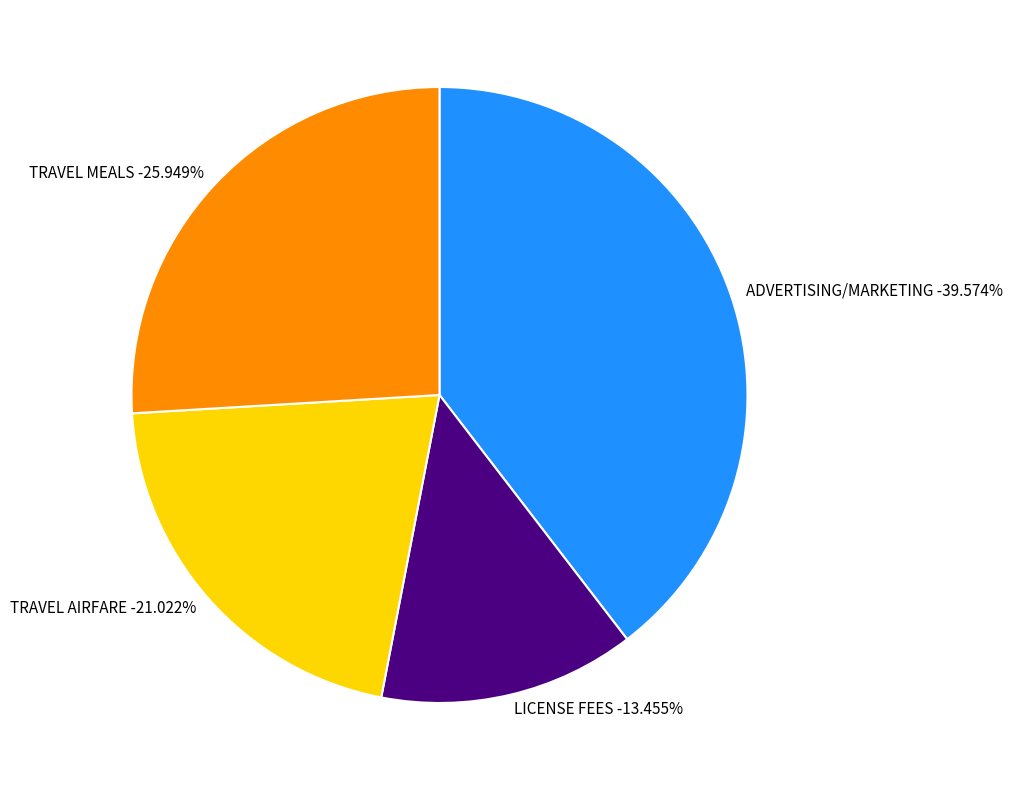

Count the number of slices in the pie.

4